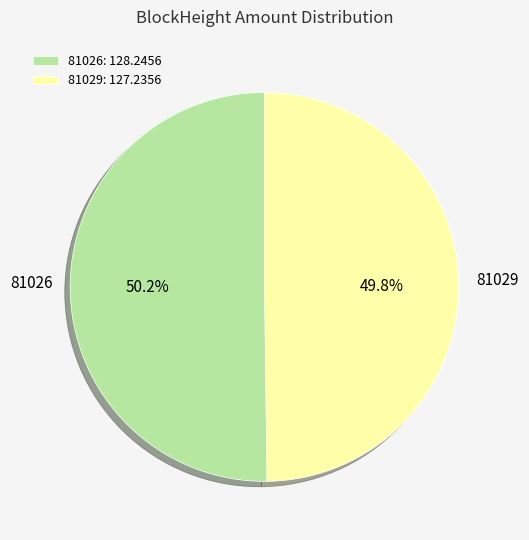

To the nearest percent, what is the combined percentage of 81029 and 81026?

100%